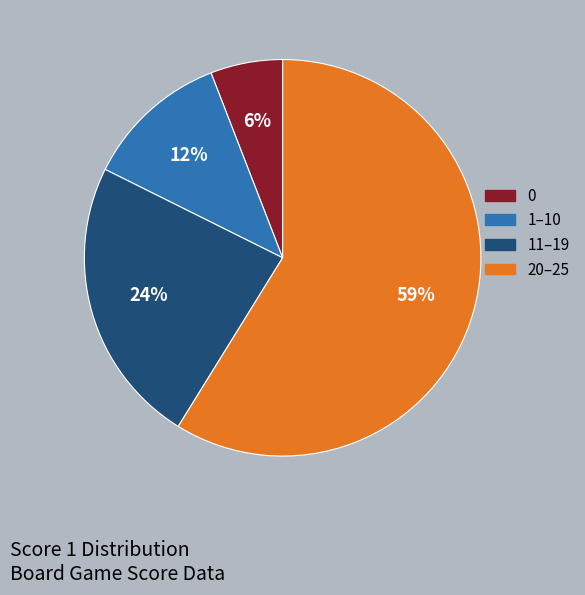

Which category has the biggest portion of the pie?

20–25